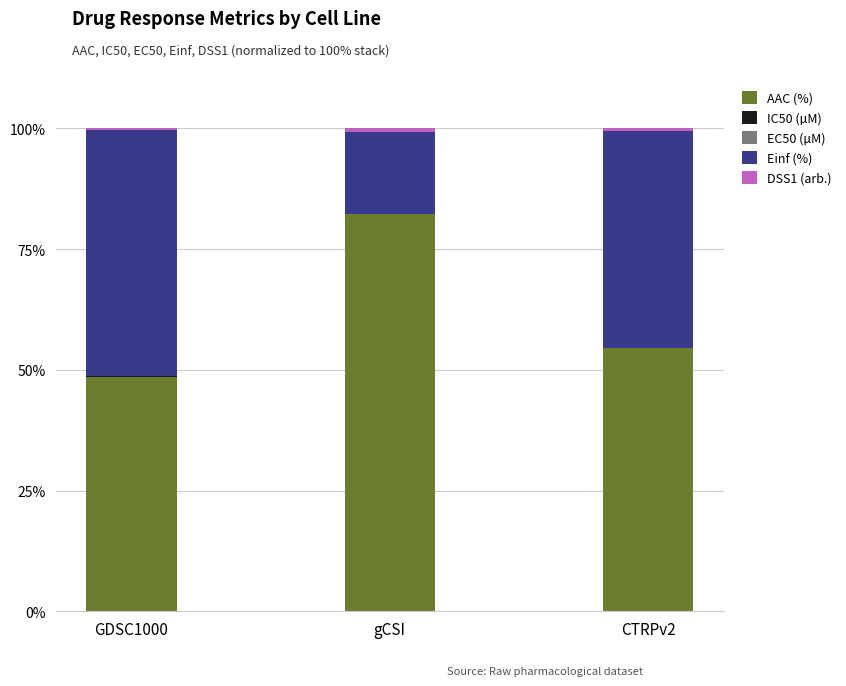

What is the sum of all AAC (%) values?

185.3